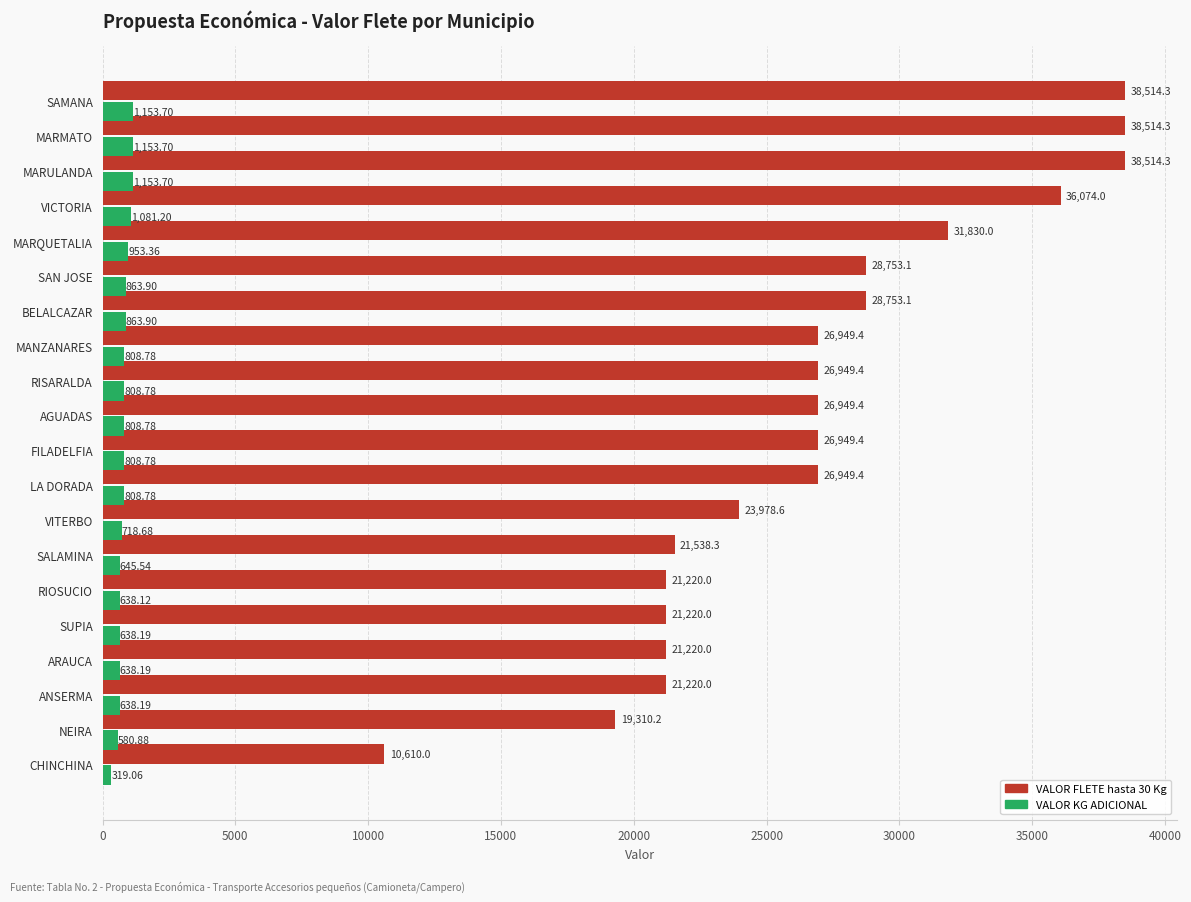

What is the difference between the maximum and minimum values in the VALOR KG ADICIONAL series?

834.6